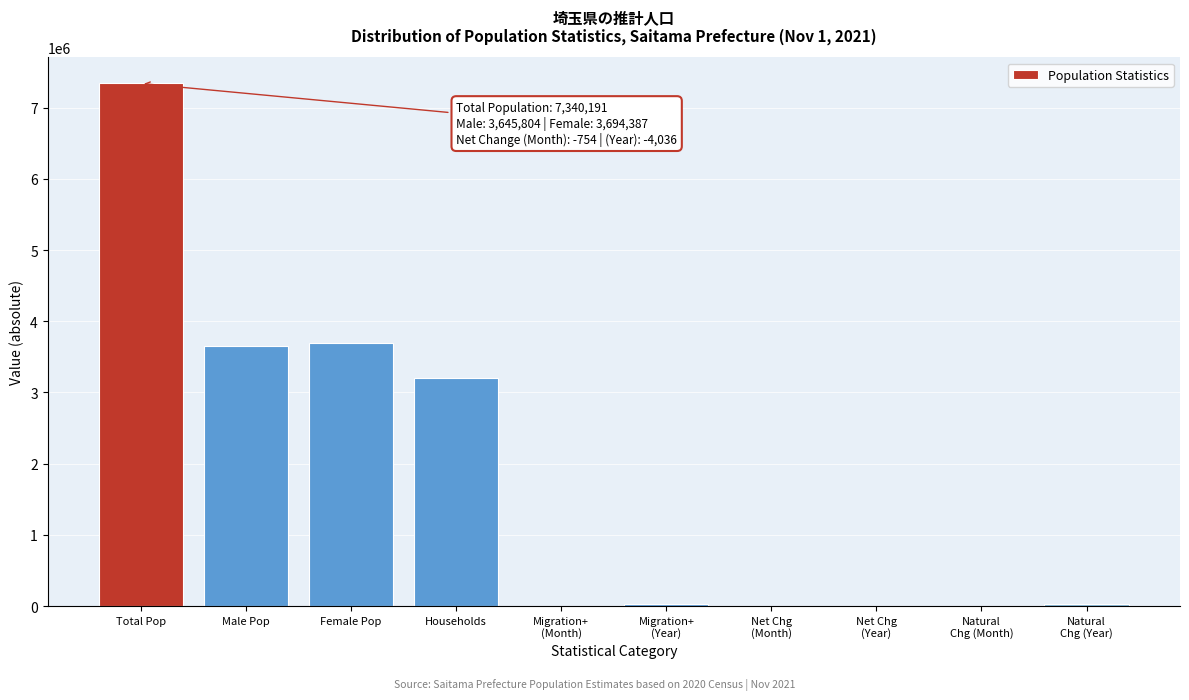

The chart shows a value of 6341795 at Female Pop. True or false?

False